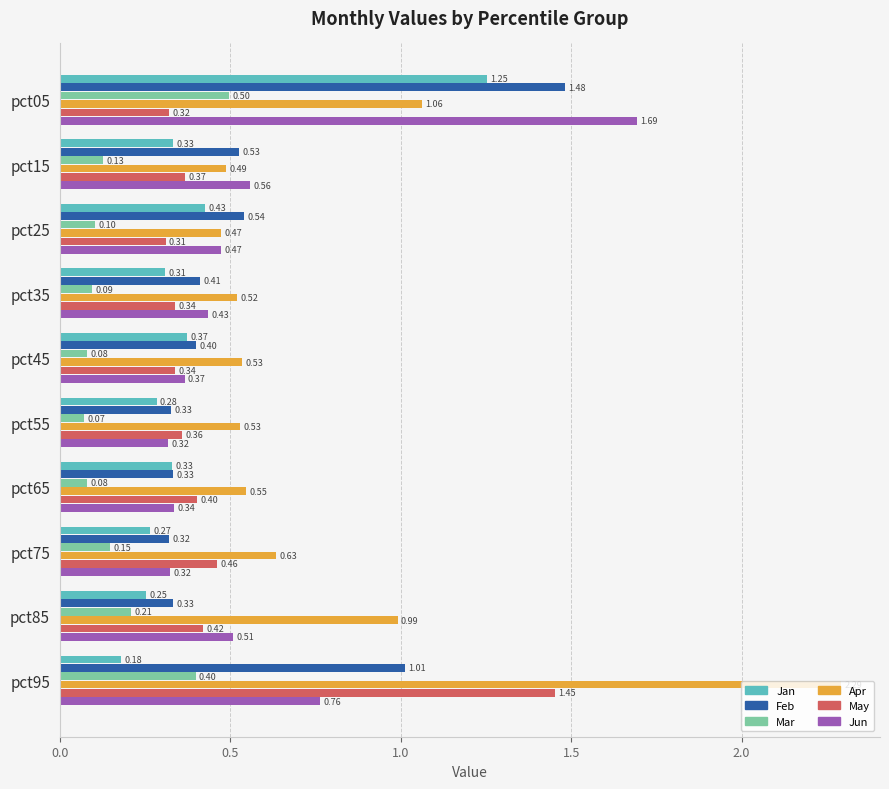

List the series in order of their peak value, highest first.

Apr, Jun, Feb, May, Jan, Mar